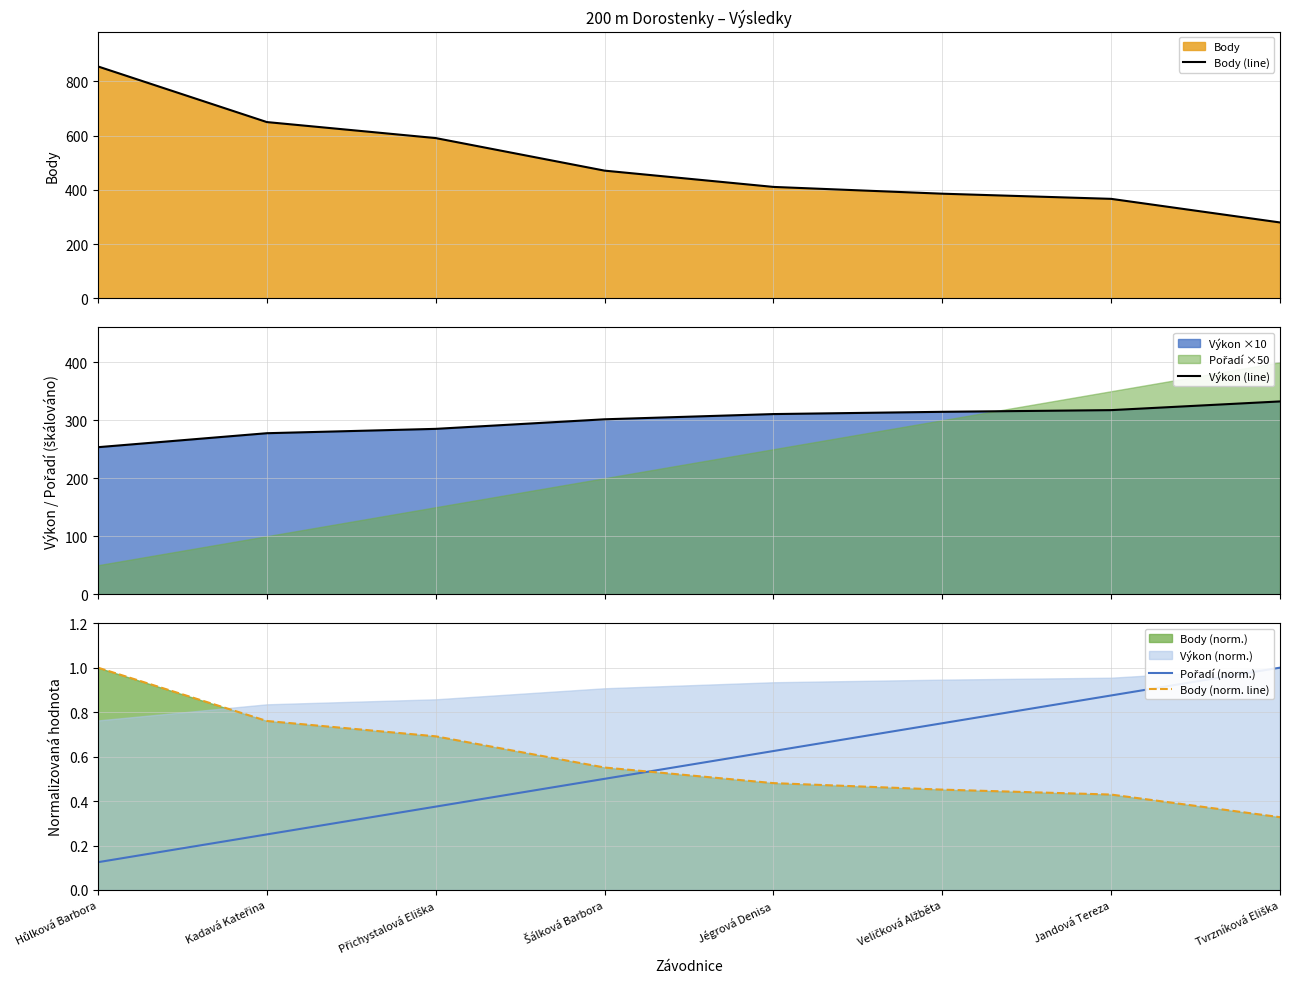

List the series in order of their peak value, highest first.

Body (line), Výkon (line), Pořadí (norm.), Body (norm. line)